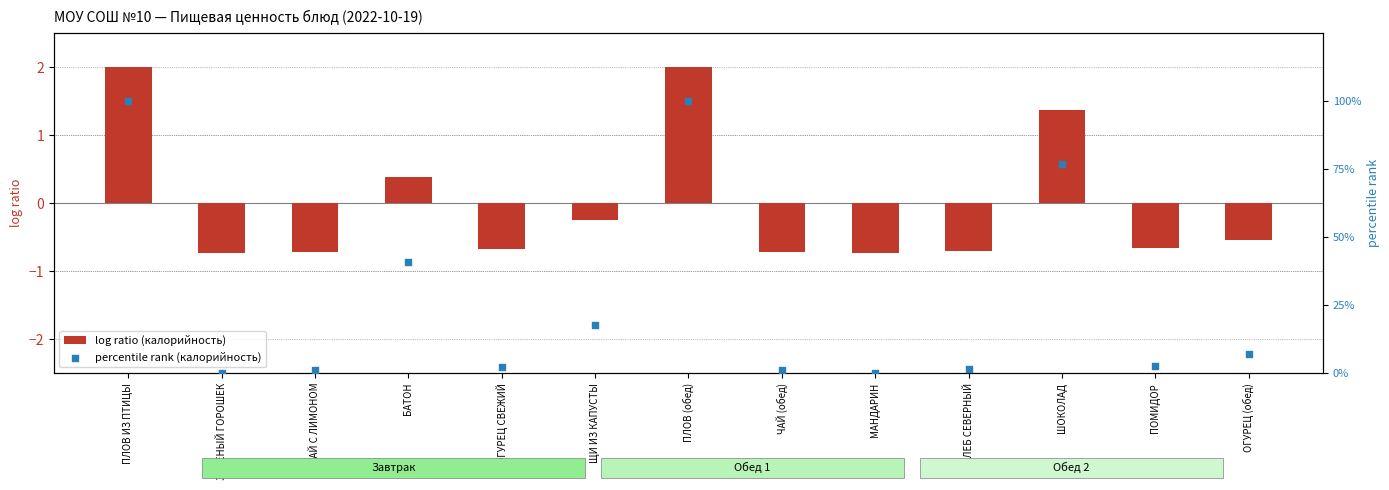

What is the total value across all series at ПОМИДОР?

2.1